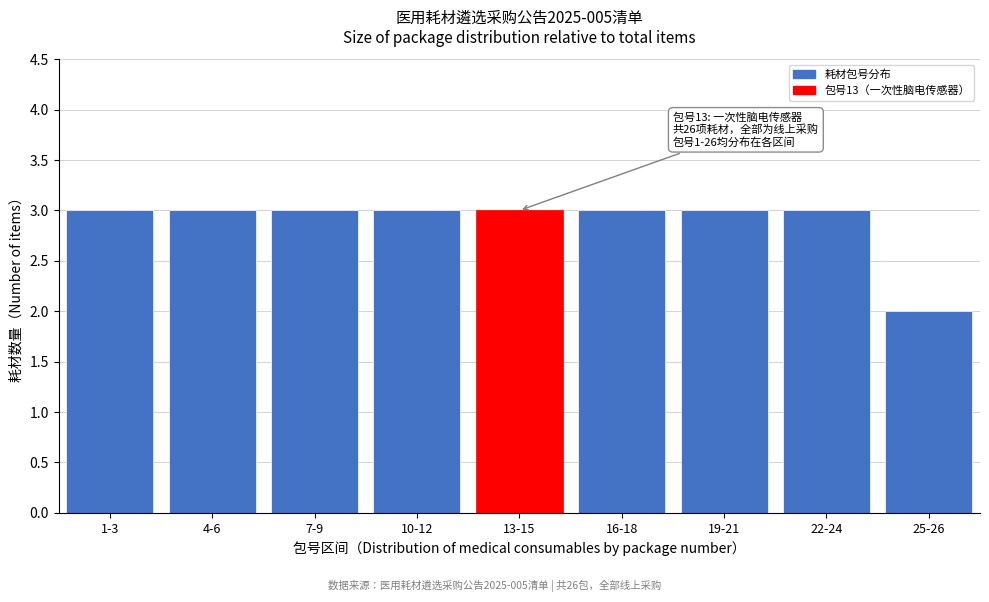

Reading left to right, transcribe all the data shown in this chart.

1-3=3	4-6=3	7-9=3	10-12=3	13-15=3	16-18=3	19-21=3	22-24=3	25-26=2